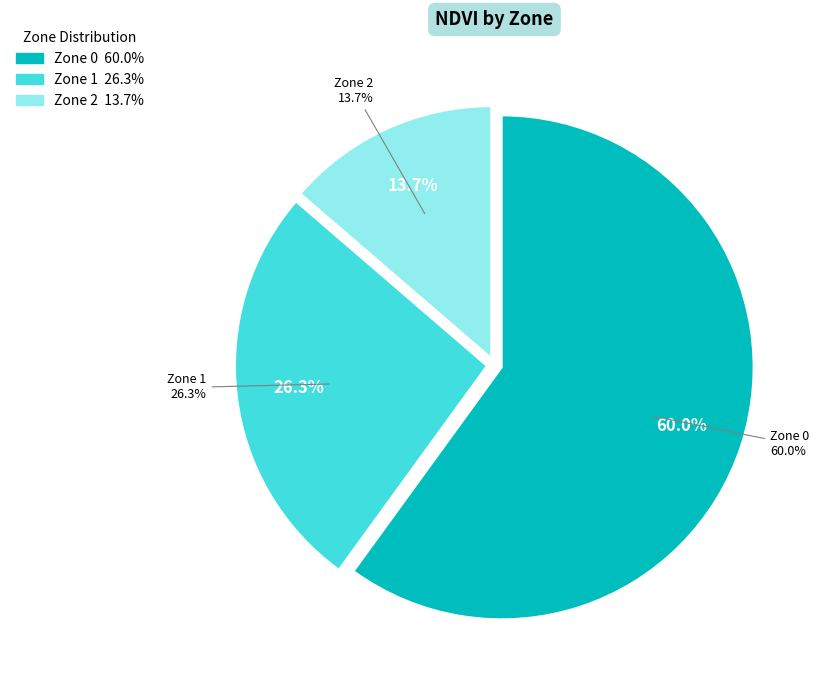

Which category has the biggest portion of the pie?

Zone 0